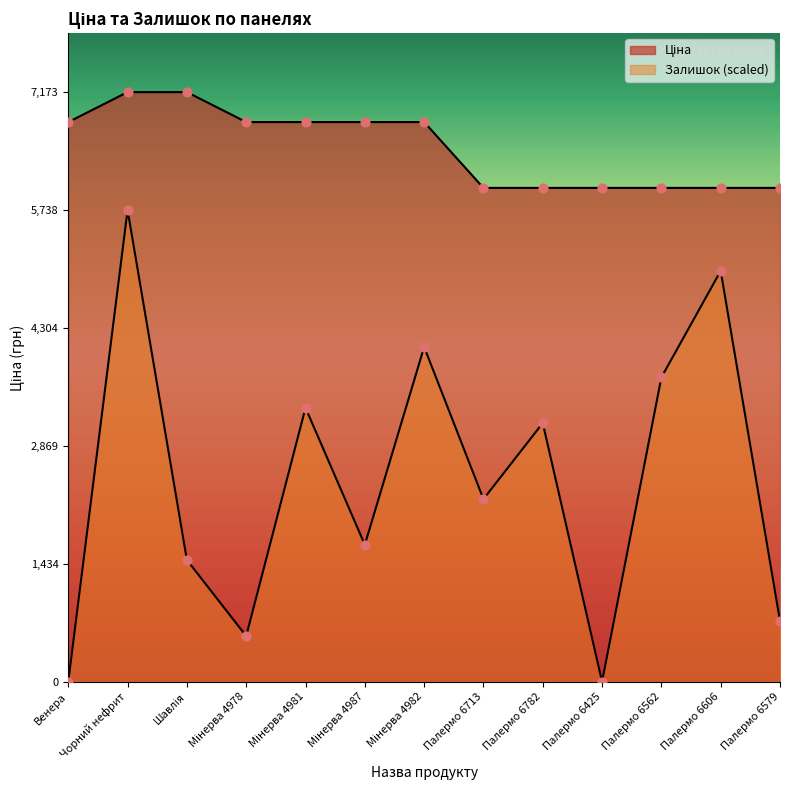

Which series reaches the minimum Y coordinate?

Залишок